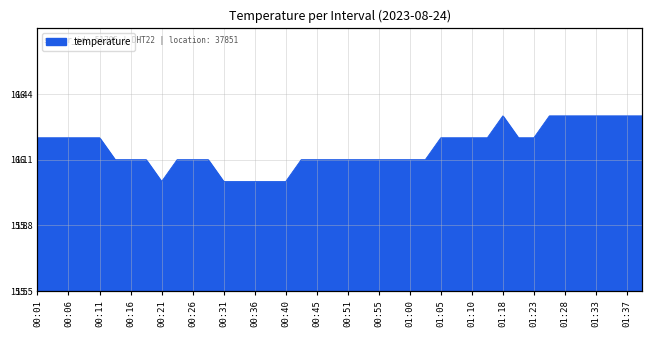

What position from the left is 00:14?

6